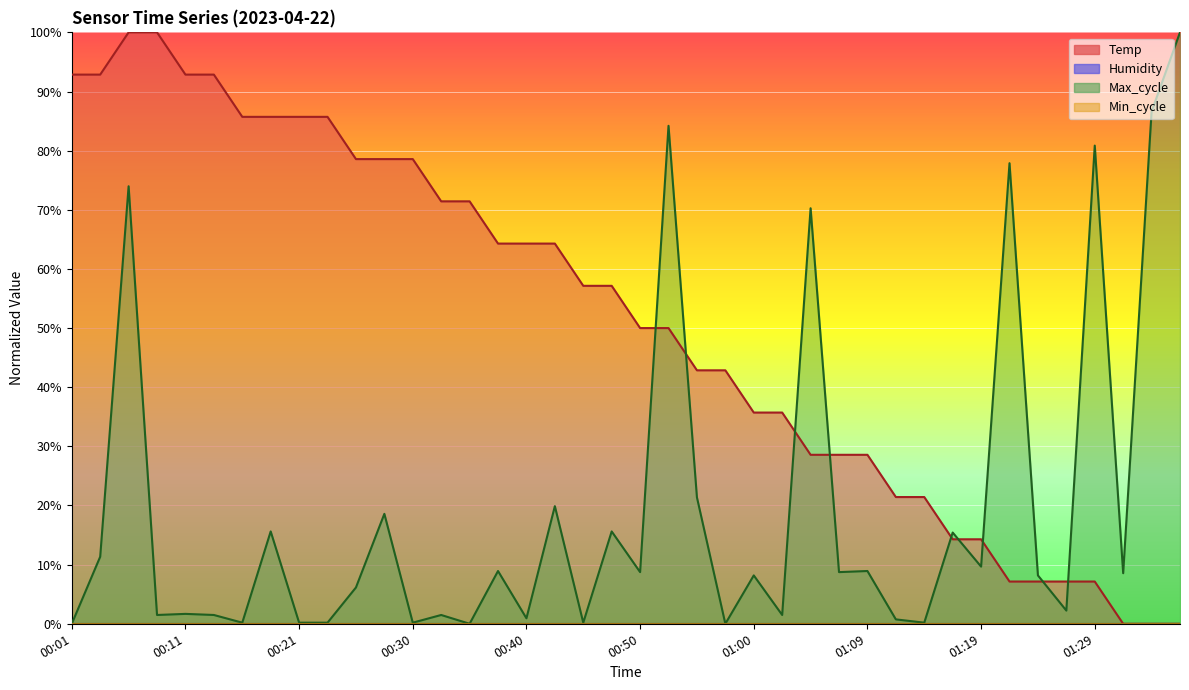

How many values are above zero?

37